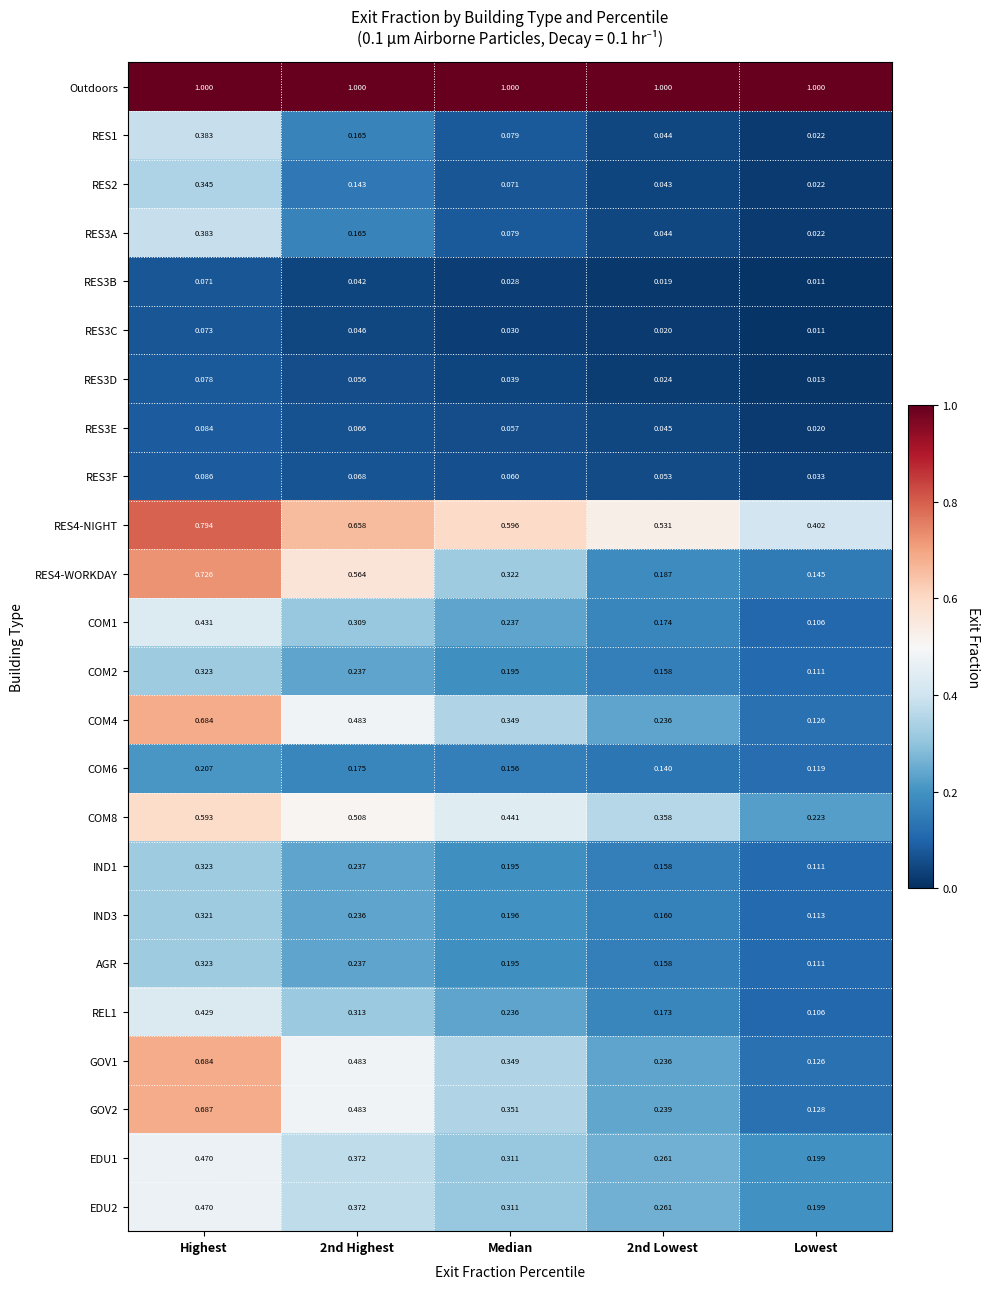

At which label does GOV1 reach its minimum?

Lowest